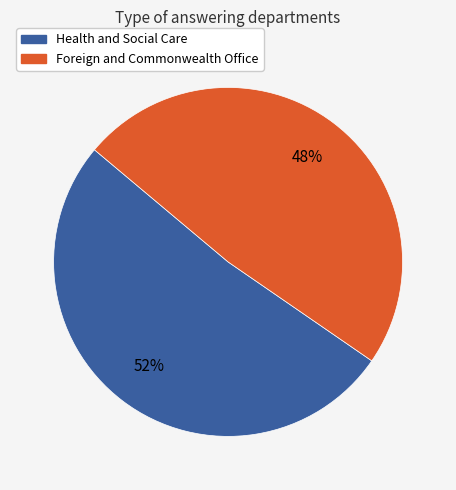

What is the ratio of the value at Health and Social Care to the value at Foreign and Commonwealth Office?

1.1